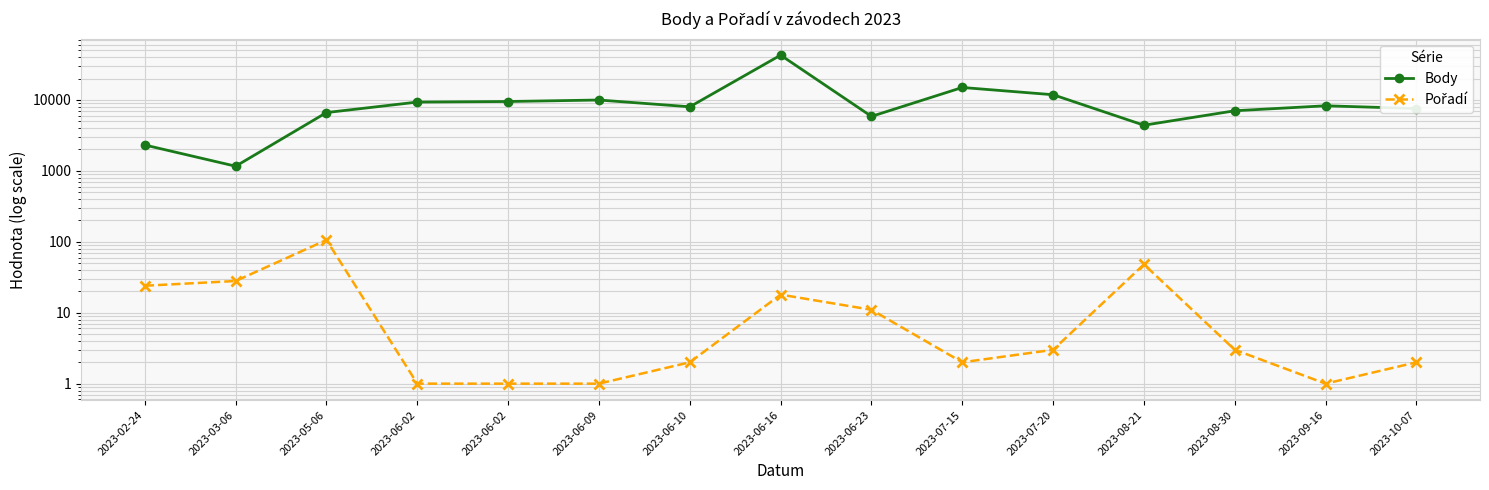

Is this an area chart (filled region under the line)?

No